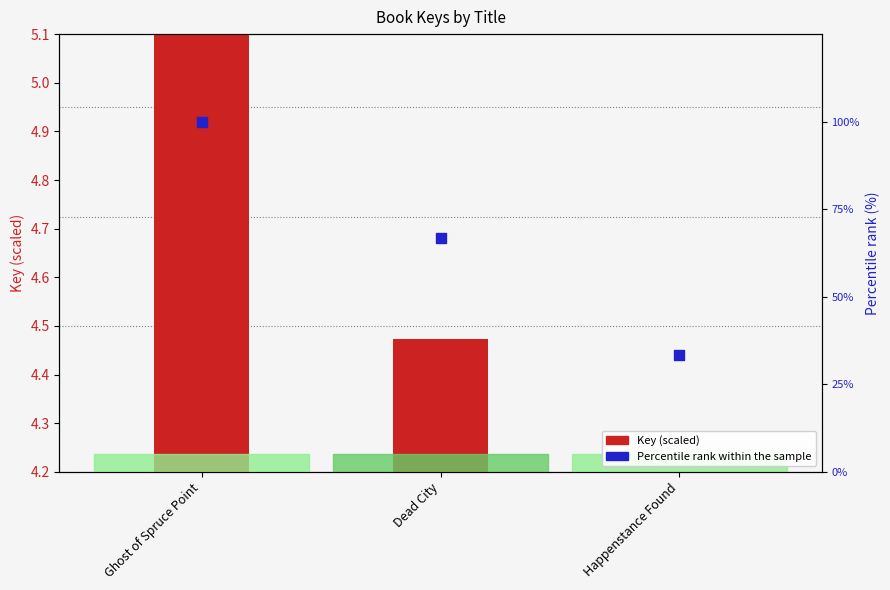

Is the value of Key (scaled) at Ghost of Spruce Point greater than the value of Percentile rank at Dead City?

No